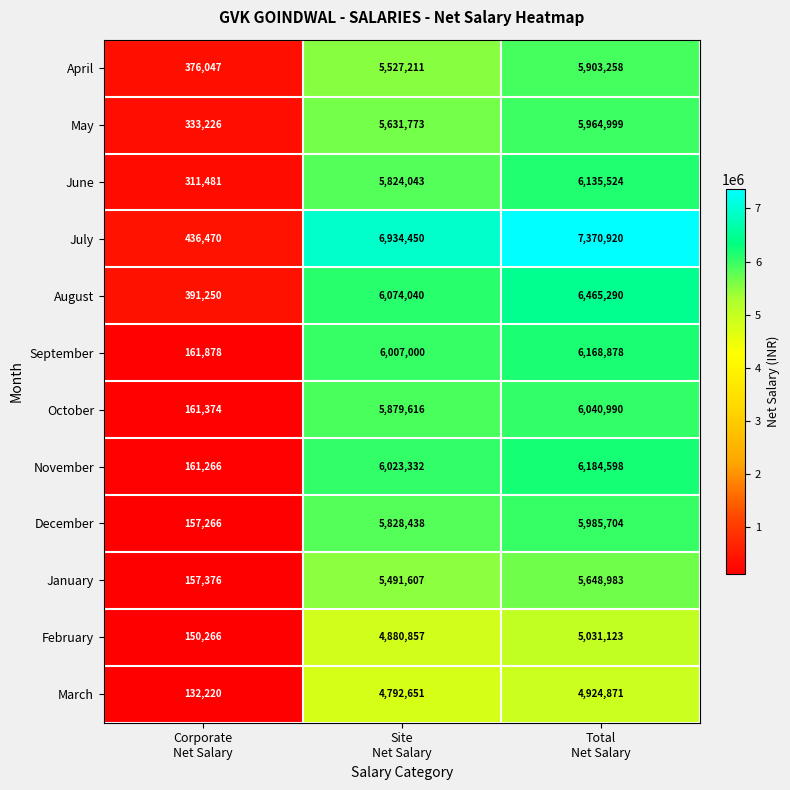

What is the average value of the February series?

3354082